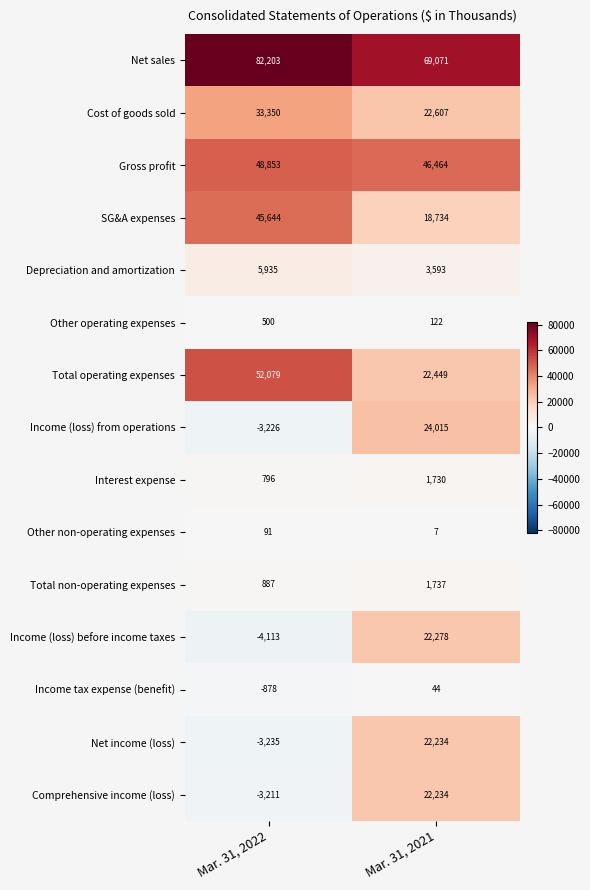

At how many categories does at least one series exceed 32008?

2